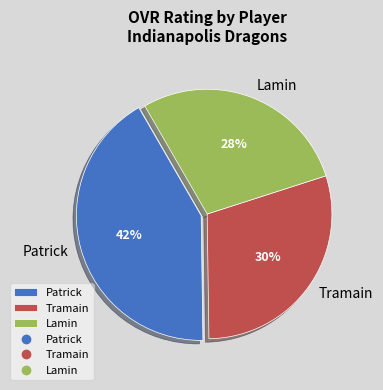

Do Lamin and Tramain together represent more than half of the pie?

Yes